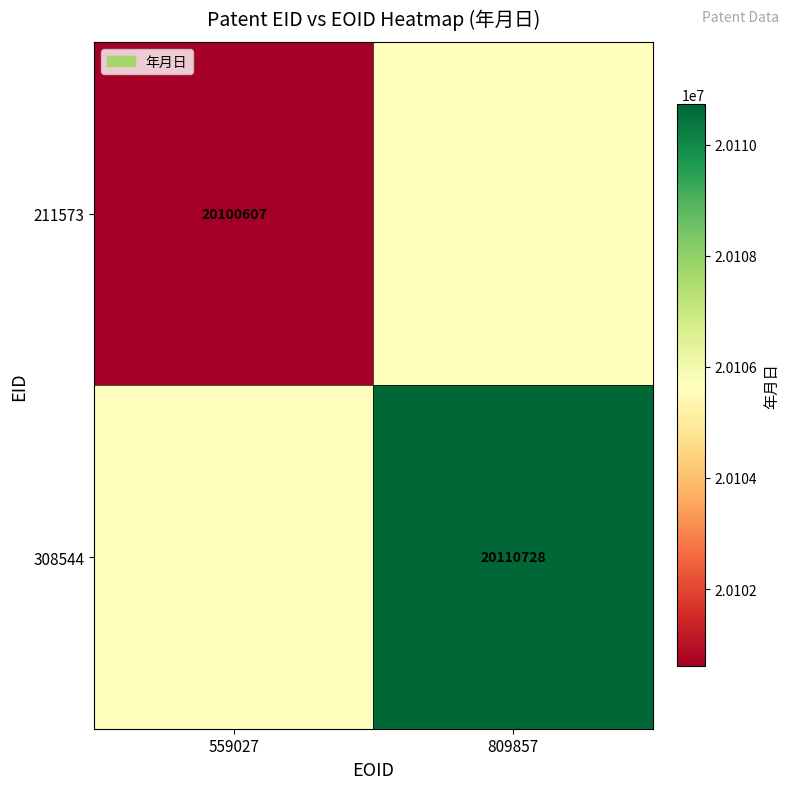

The value of 211573 at 559027 is 20100607.0. True or false?

True